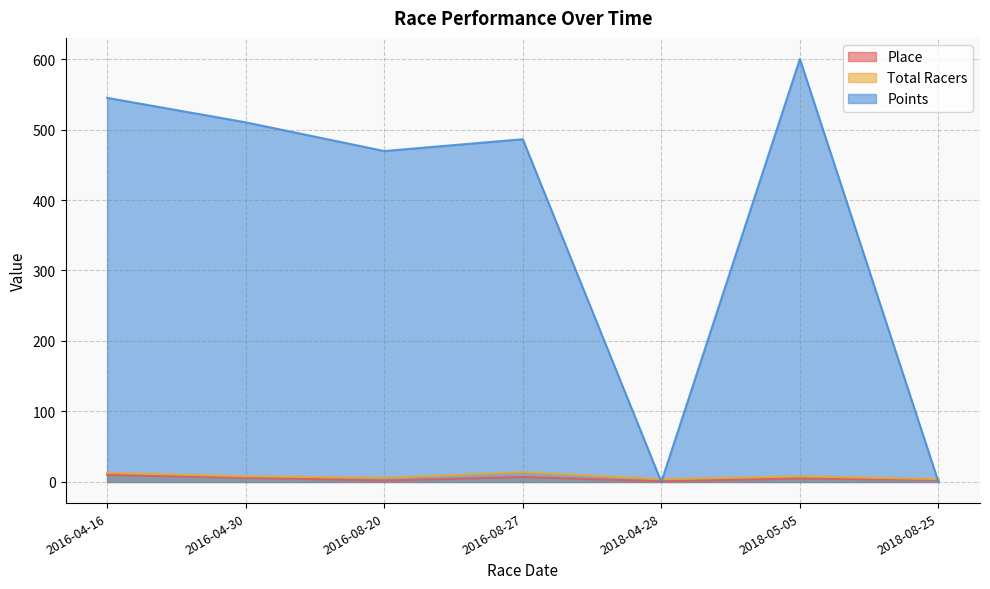

The value of Total Racers at 2016-08-20 is 10.5. True or false?

False